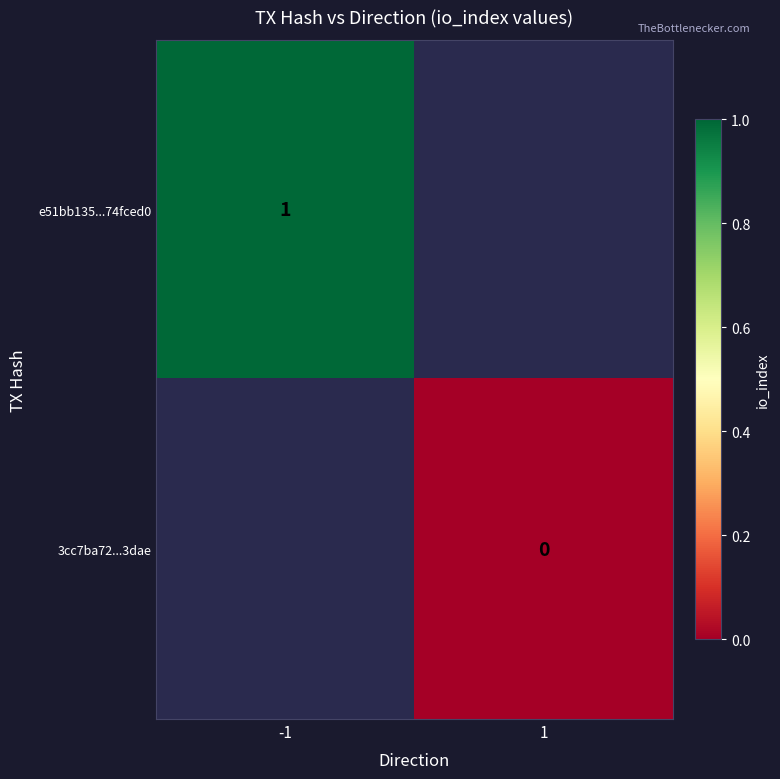

Is it true that e51bb135...74fced0 equals 1 at -1?

True